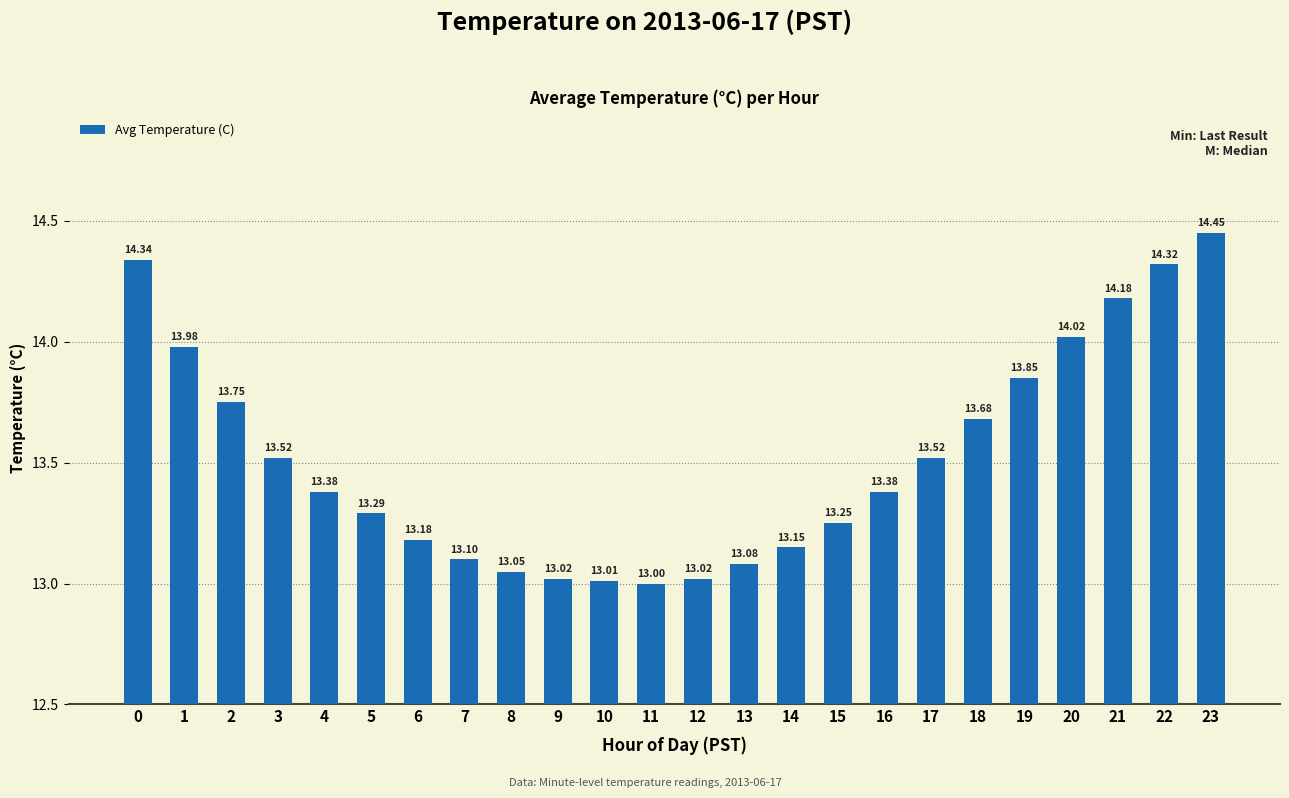

Approximately how many times larger is the value at 7 compared to 21?

0.9